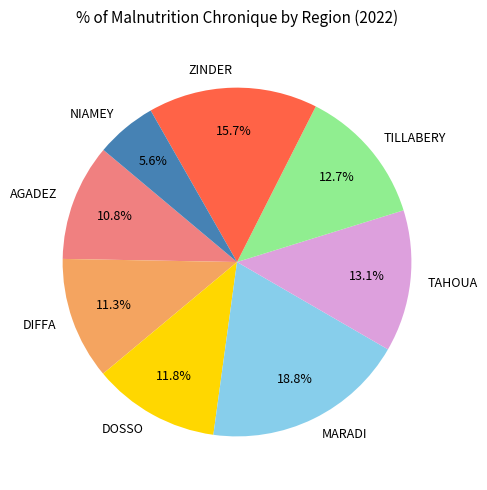

True or false: TILLABERY accounts for 13% of the total.

True